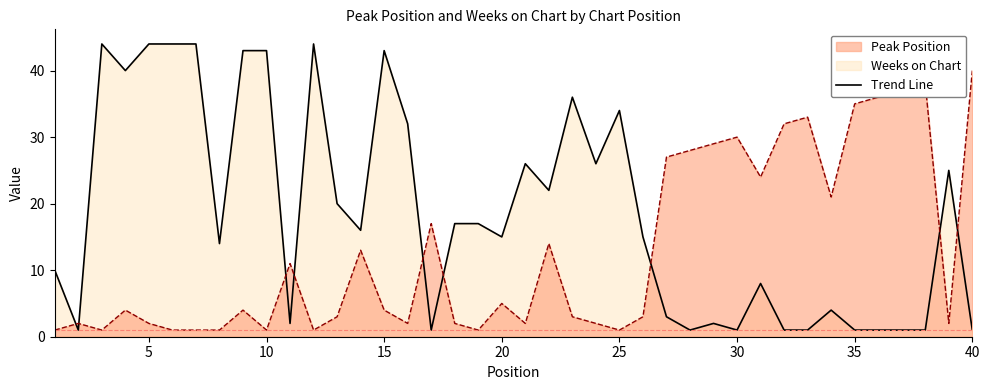

True or false: Peak Position and Weeks on Chart cross at least once.

True